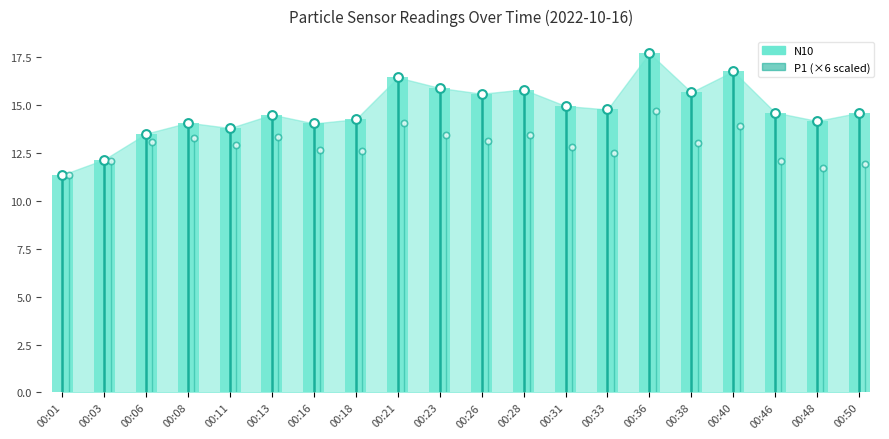

Which has a higher value, 00:11 or 00:08?

00:08